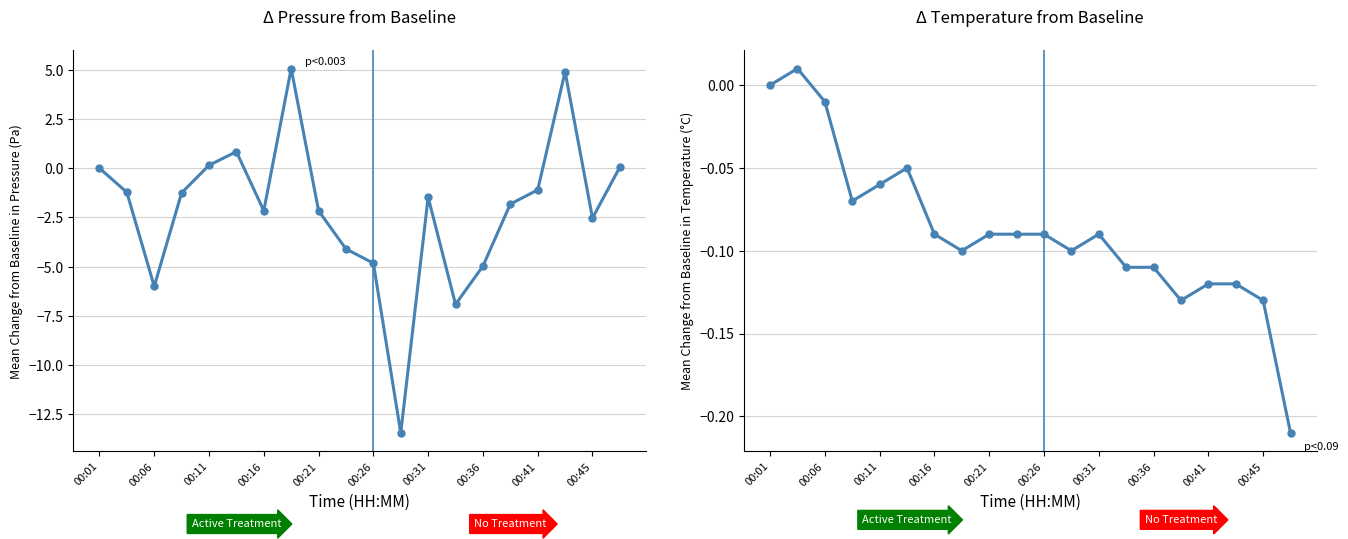

True or false: temperature has more than 2 interior local peaks.

True